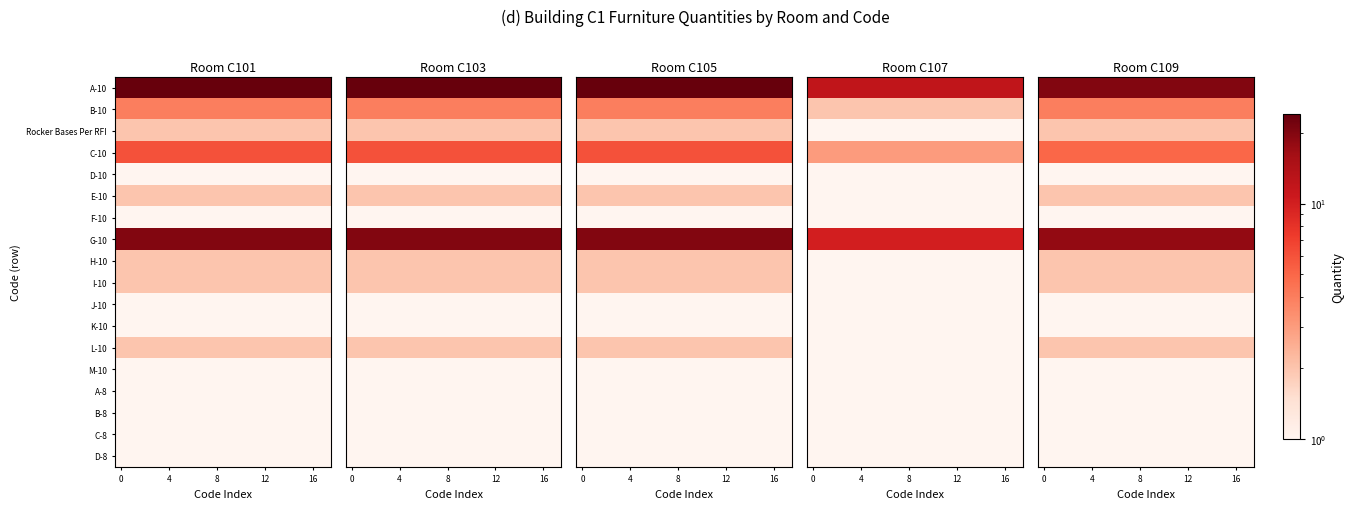

What is the maximum value for E-10?

2